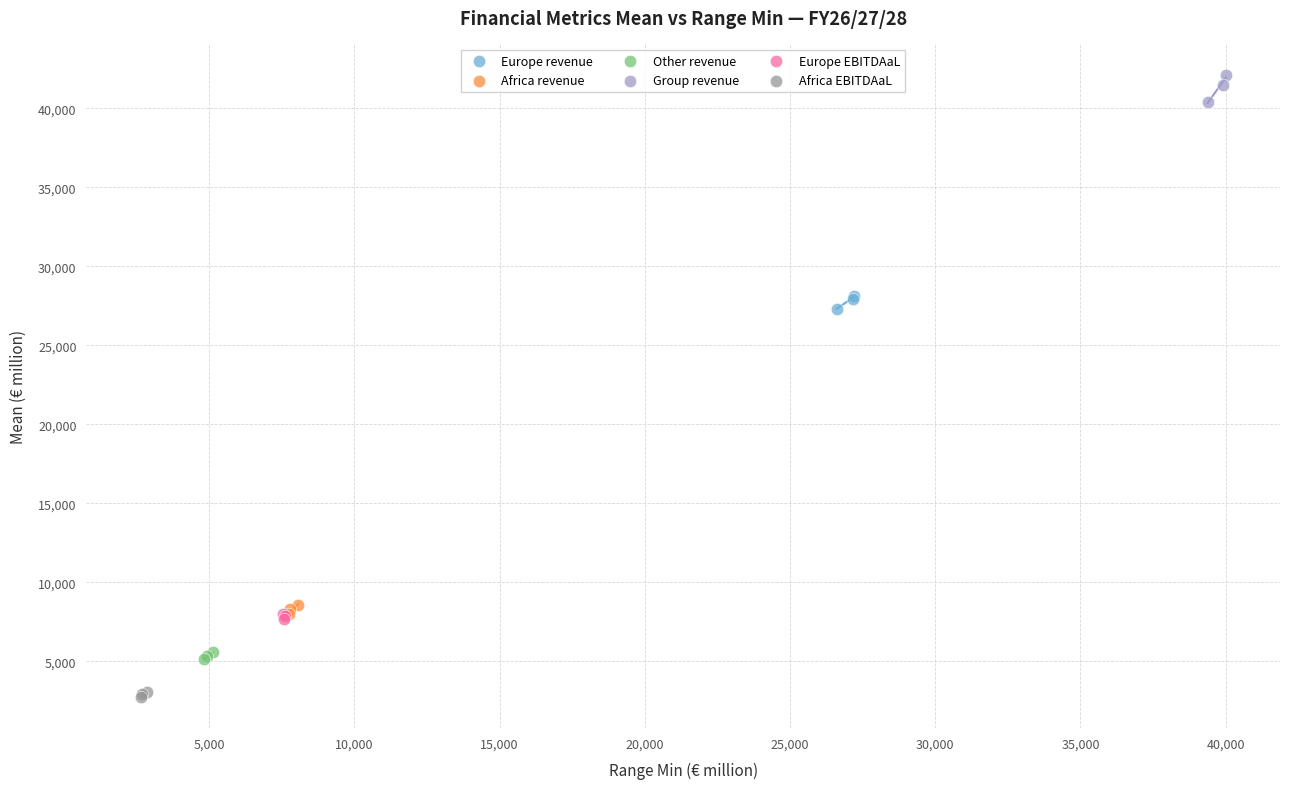

What are all the series names shown in the legend?

Europe revenue, Africa revenue, Other revenue, Group revenue, Europe EBITDAaL, Africa EBITDAaL